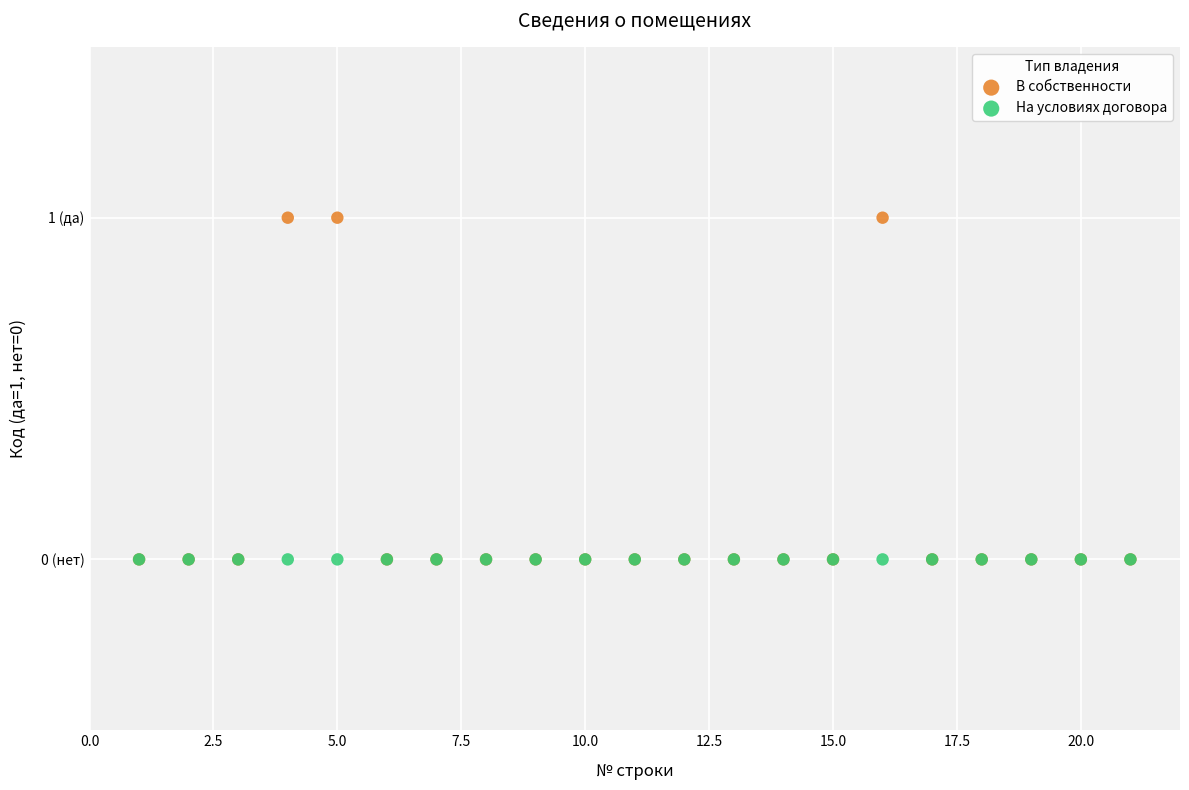

What are all the series names shown in the legend?

В собственности, На условиях договора